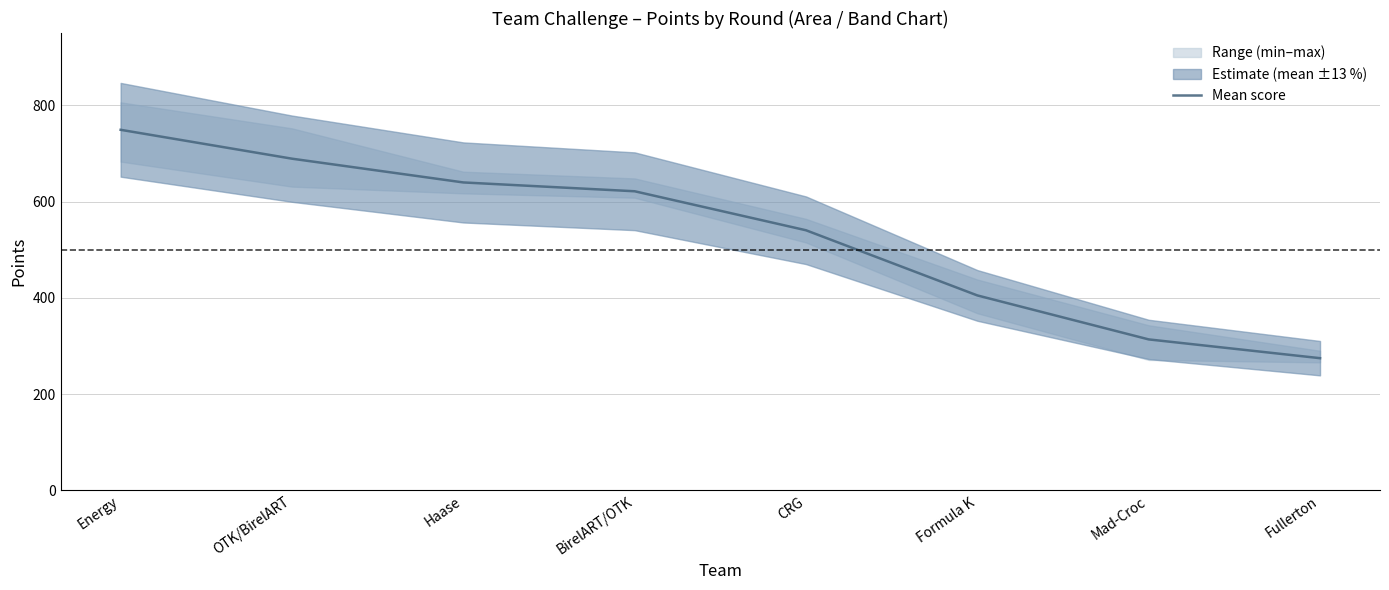

What is the sum of the values at OTK/BirelART and Fullerton?

963.7